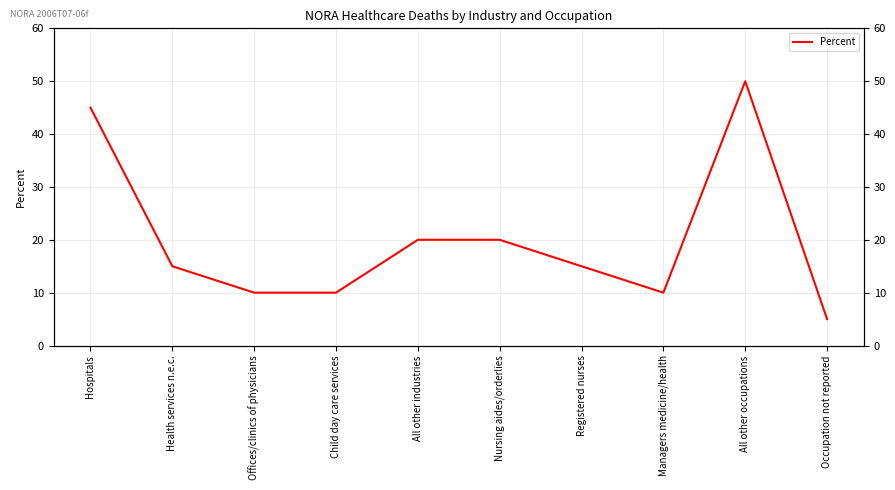

How many lines are shown in the chart?

1